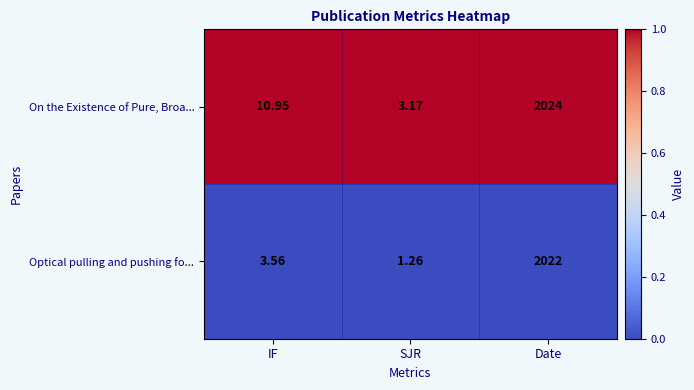

Rank the series at Date from highest to lowest value.

On the Existence of Pure, Broa..., Optical pulling and pushing fo...